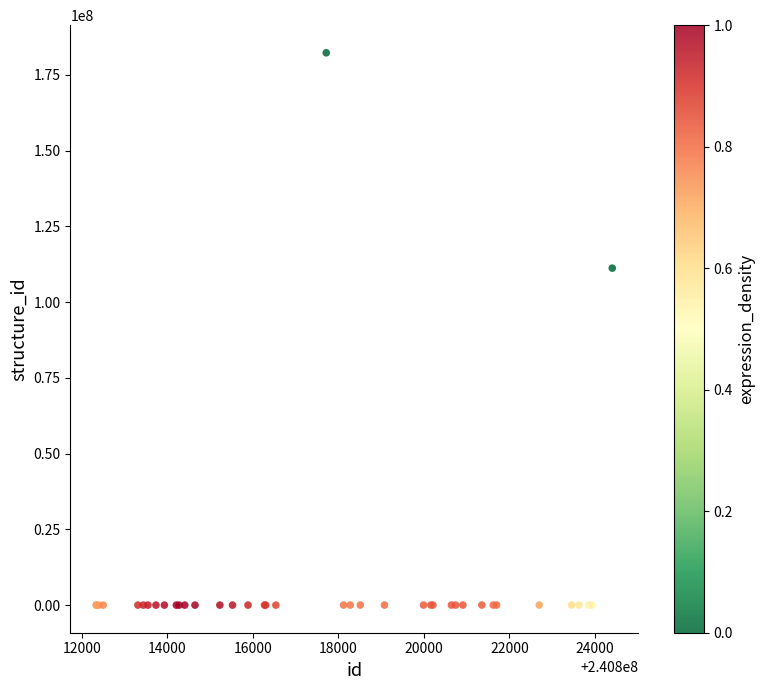

What Y value in the scatter plot is closest to 91152873?

111220872